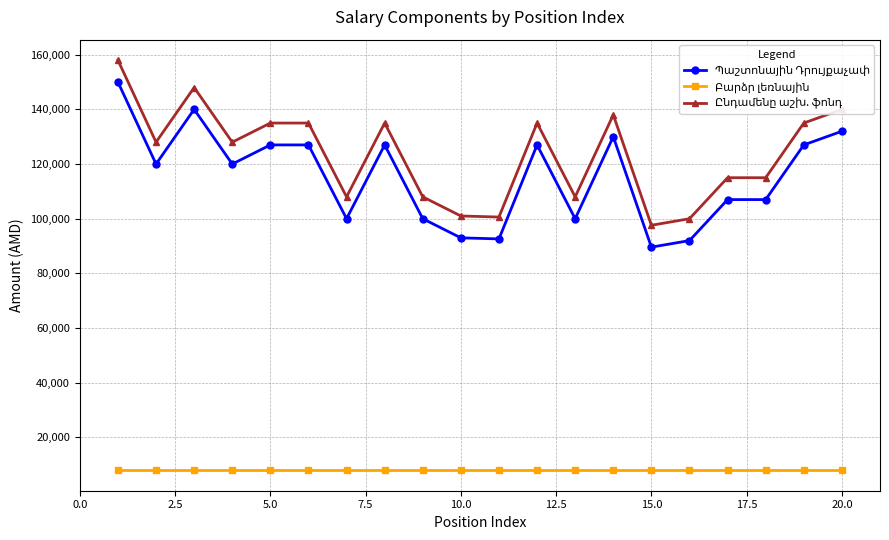

Does the chart have visible grid lines?

Yes